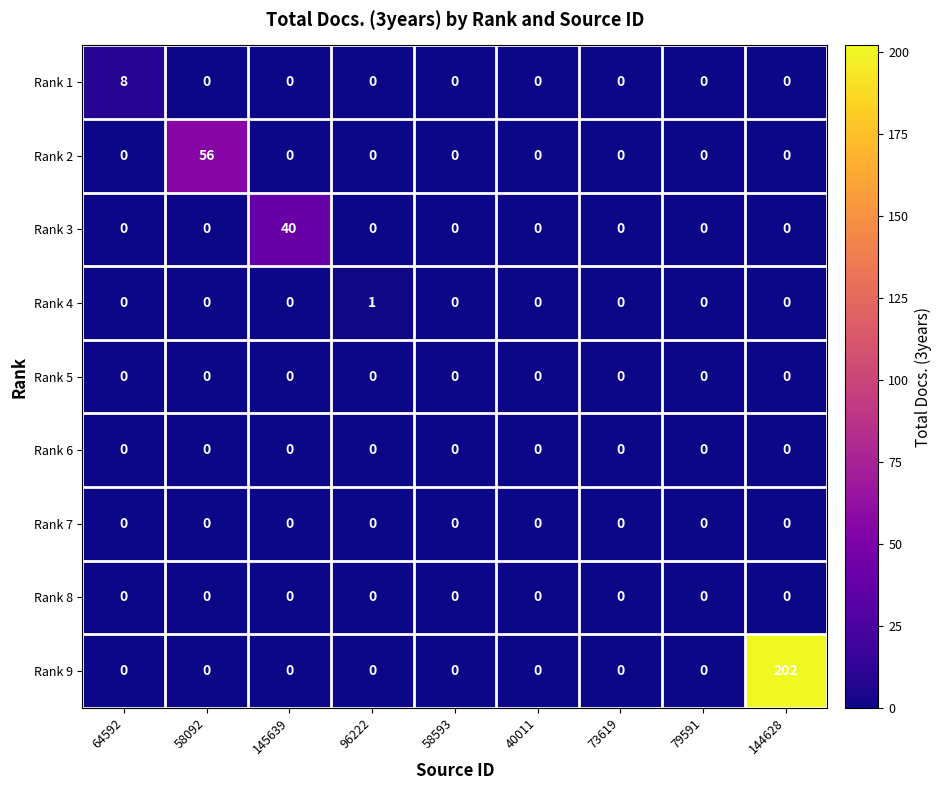

Is it true that Rank 6 equals 0 at 96222?

True